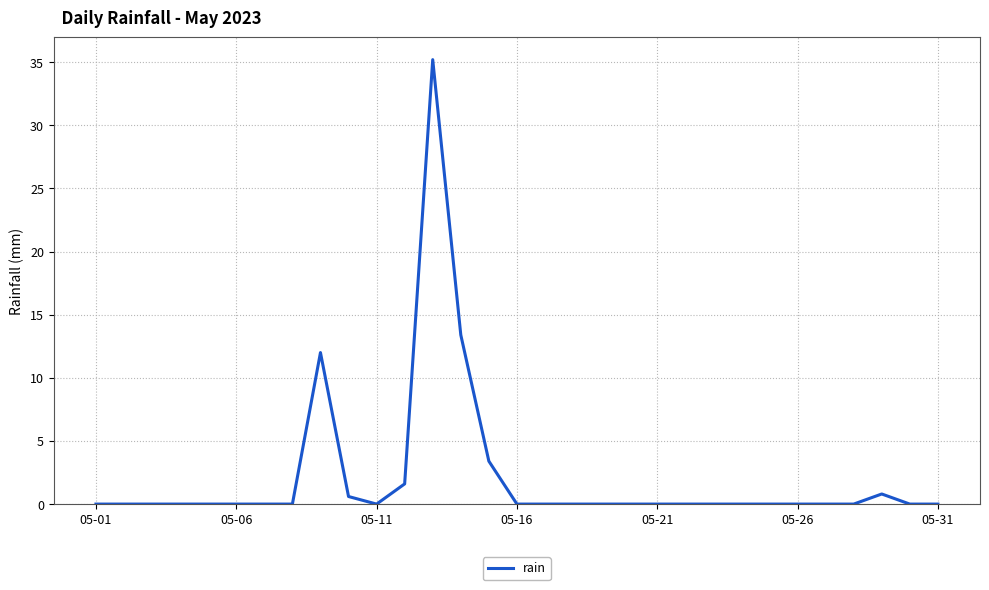

What is the greatest value displayed?

35.2